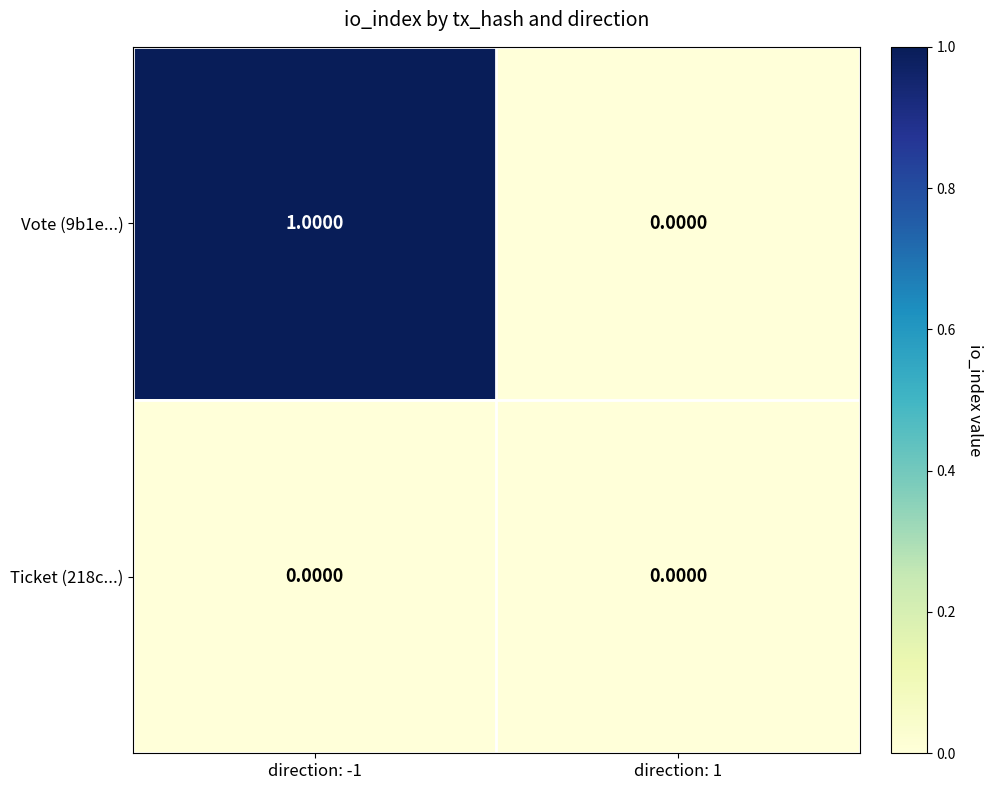

Which series has the largest total across all categories?

Vote (9b1e...)